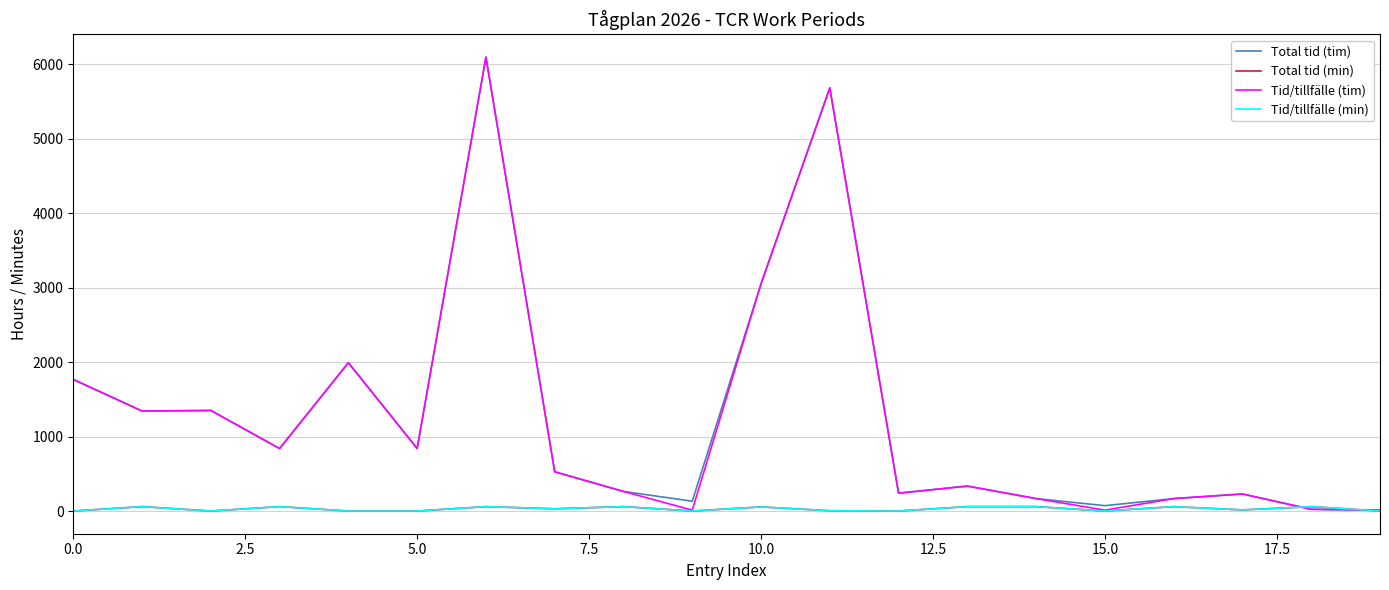

Does the chart display data point markers on the line(s)?

No